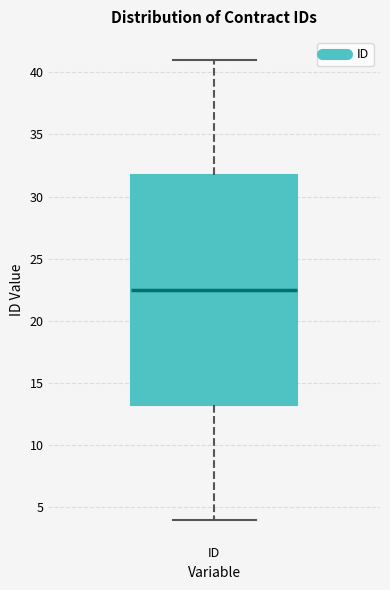

Read this box plot against the y-axis: the position of the median line, the range covered by the box, and the ends of both whiskers. The values are not printed on the chart, so give them approximately, as read against the axis.

median 22.5, box 13.5 to 32.0, whiskers 4.0 to 41.0